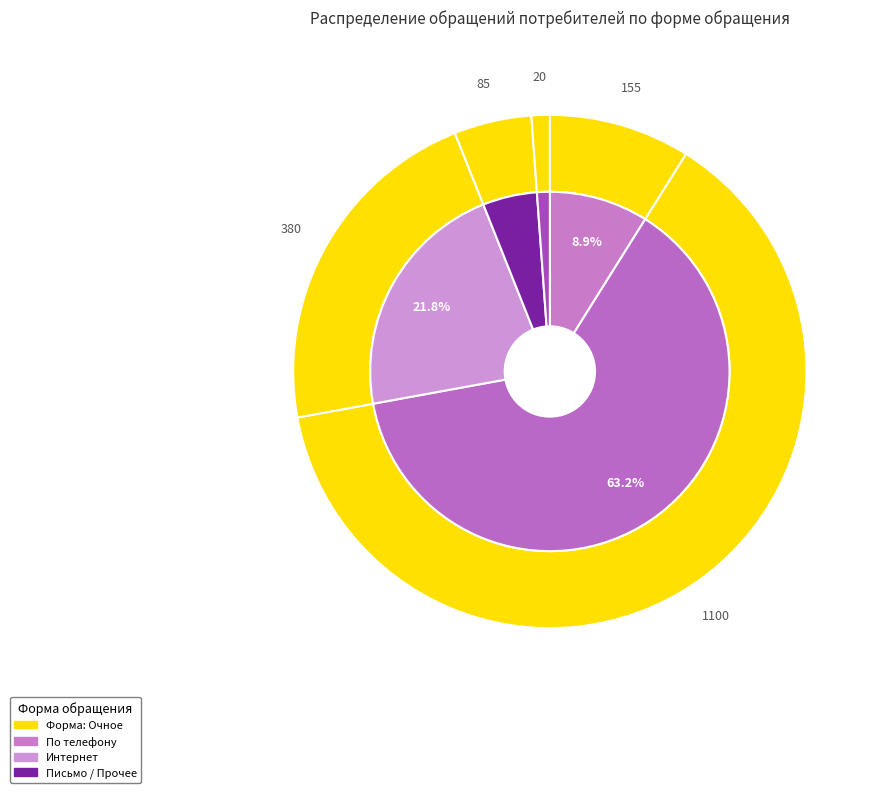

Which slice is the smallest?

Прочее